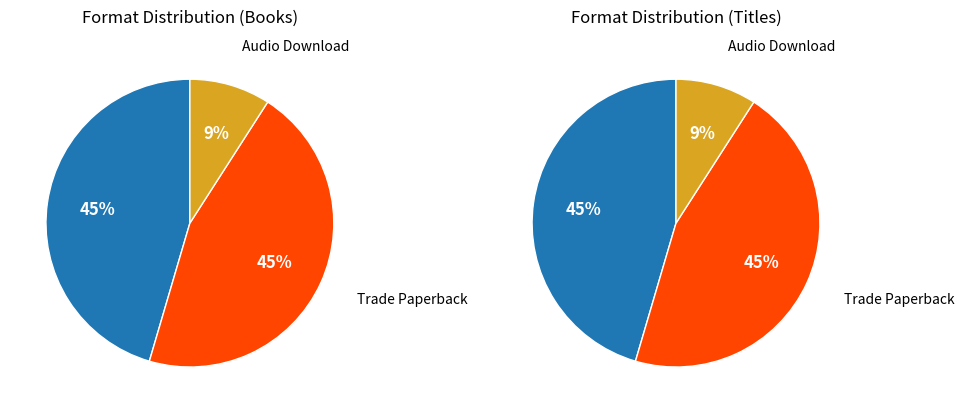

Is the sum of Audio Download and eBook greater than half?

Yes